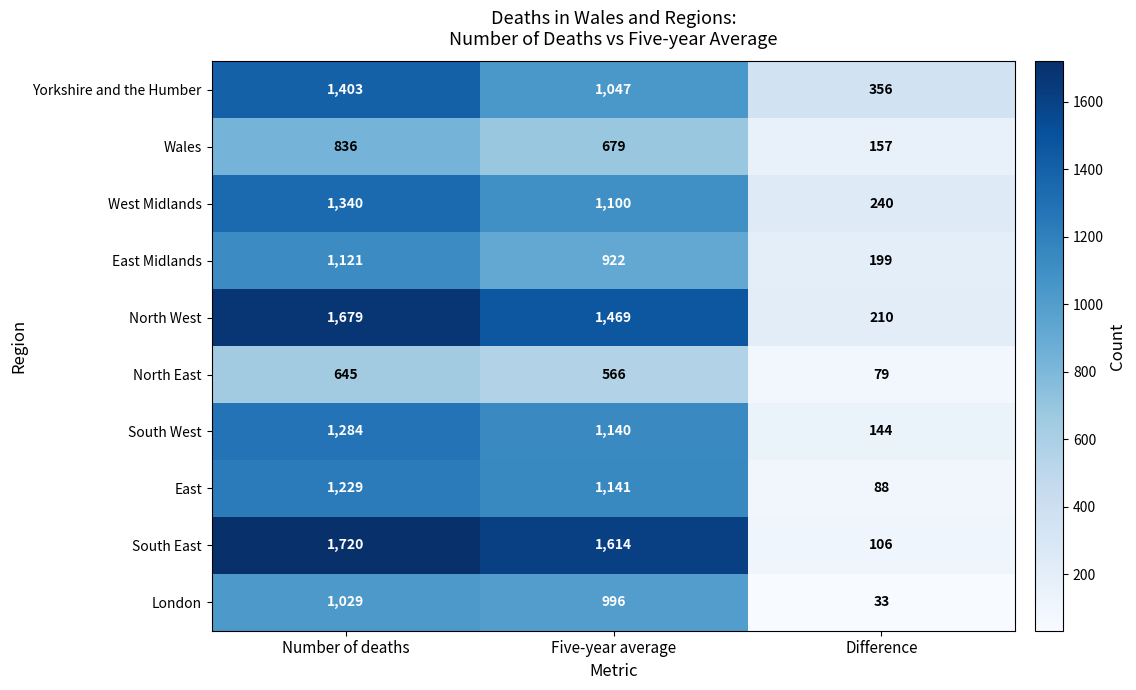

The value of East at Five-year average is 2021. True or false?

False